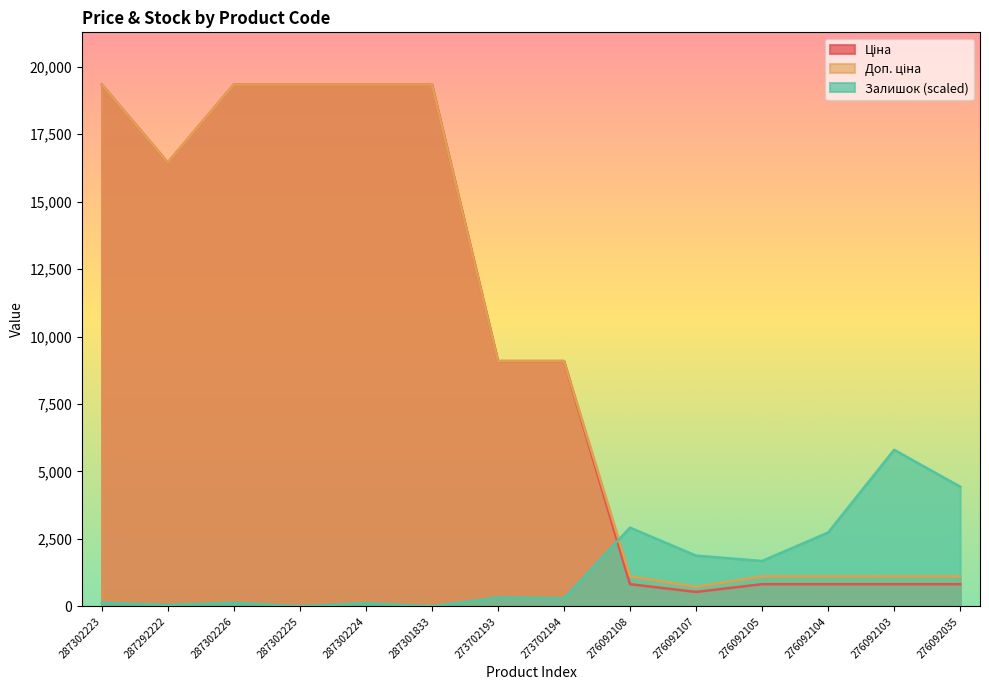

How many distinct data groups are displayed?

3